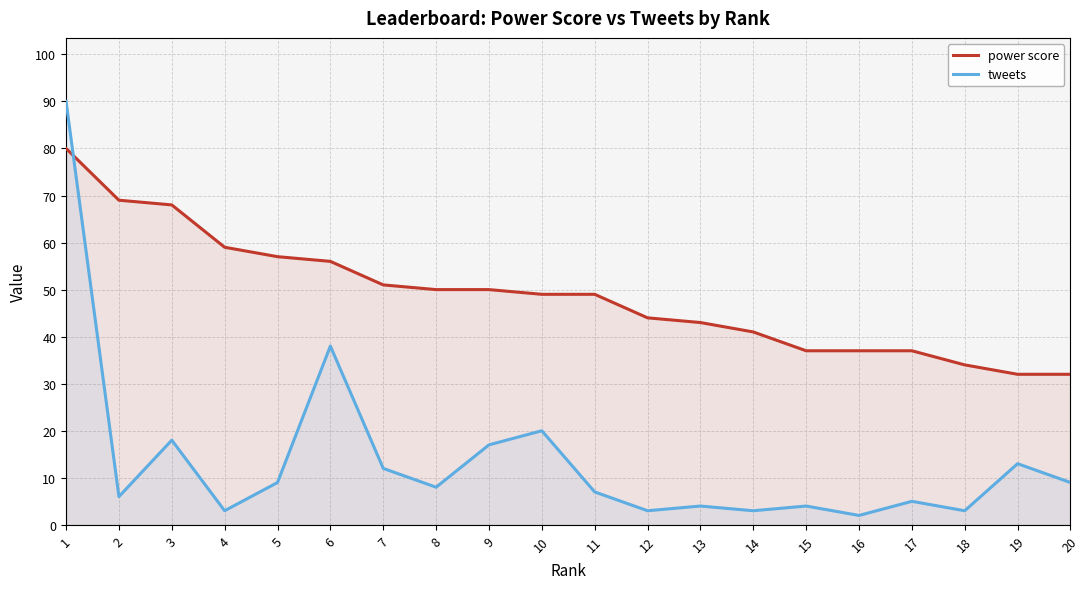

What is the maximum value shown in the chart?

90